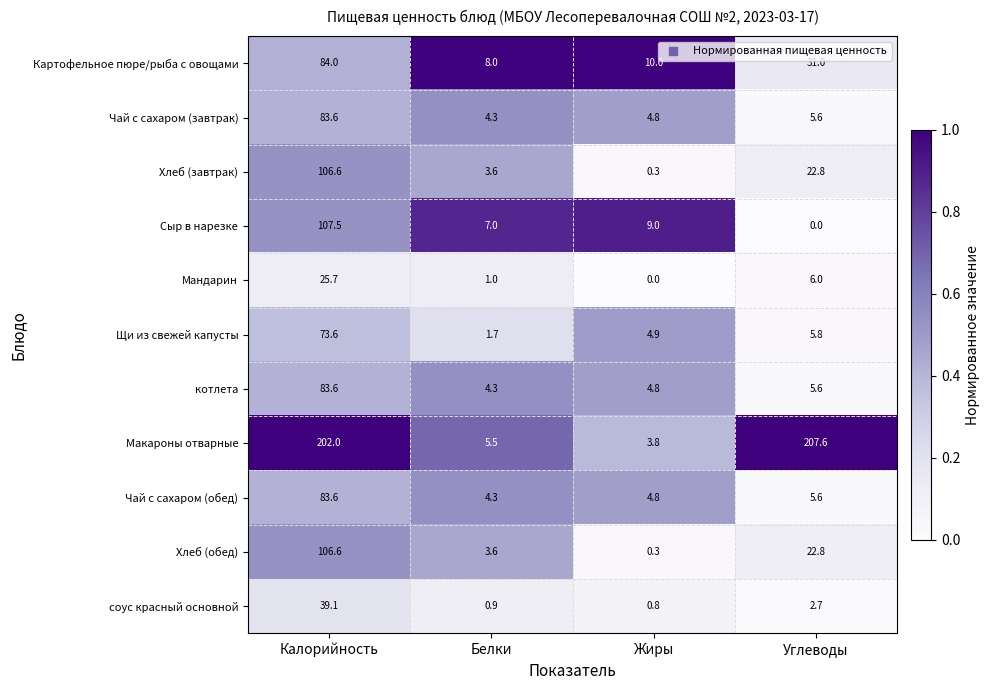

Which series has the largest range (max minus min)?

Макароны отварные